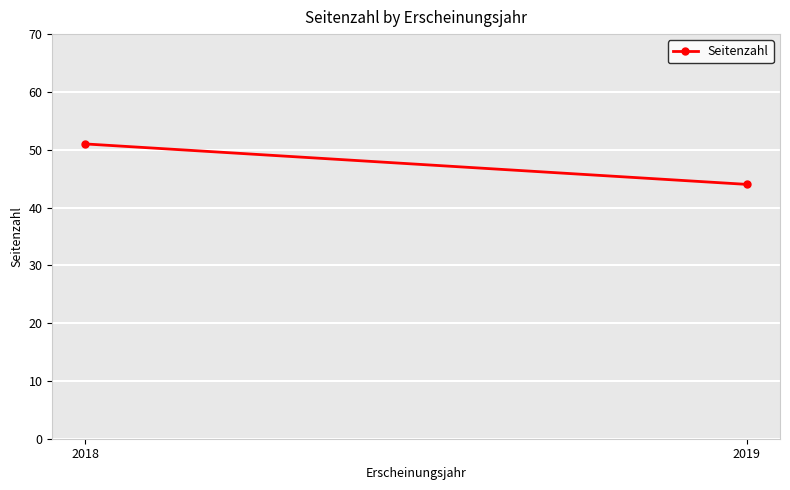

Rank the categories by value from highest to lowest.

2018, 2019